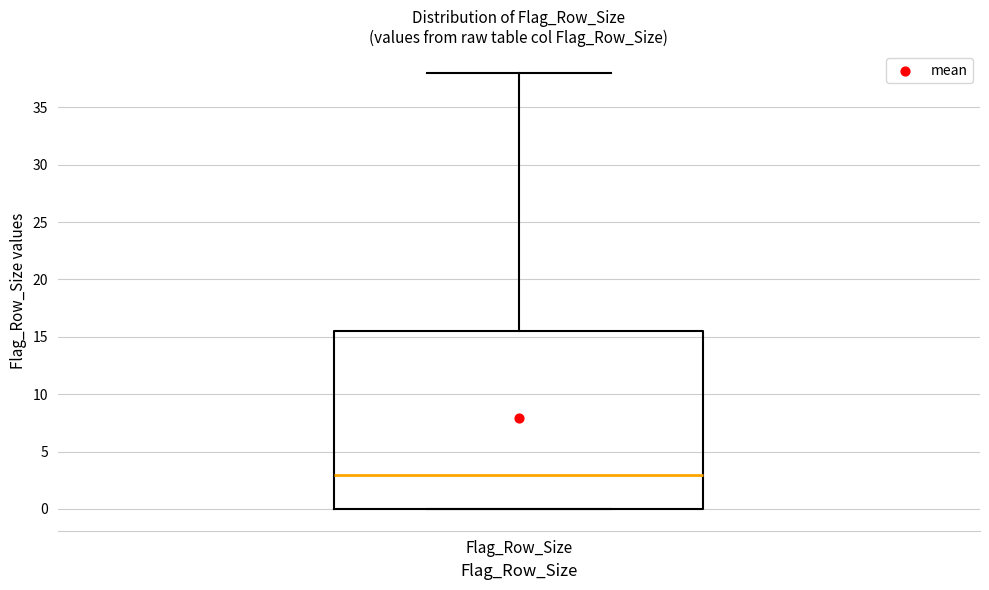

Read this box plot against the y-axis: the position of the median line, the range covered by the box, and the ends of both whiskers. The values are not printed on the chart, so give them approximately, as read against the axis.

median 3.0, box 0.0 to 15.5, whiskers 0.0 to 38.0